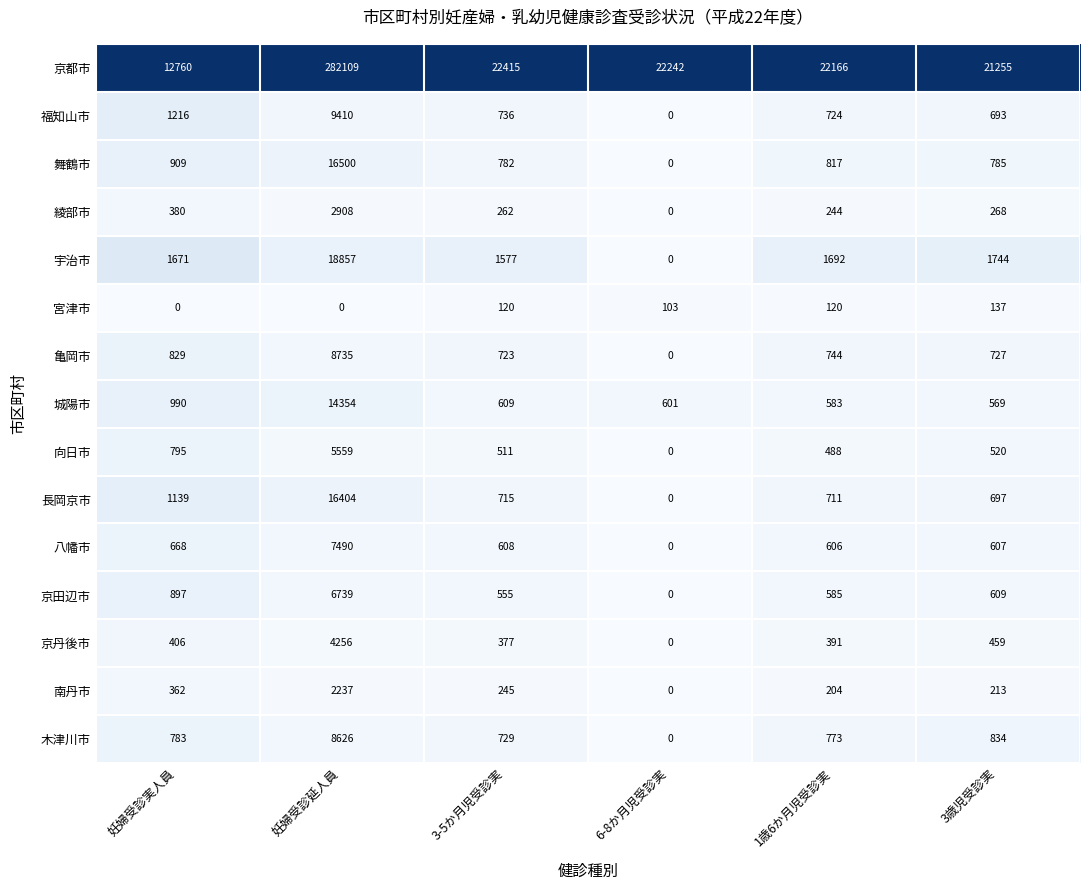

What is the average value of the 宮津市 series?

80